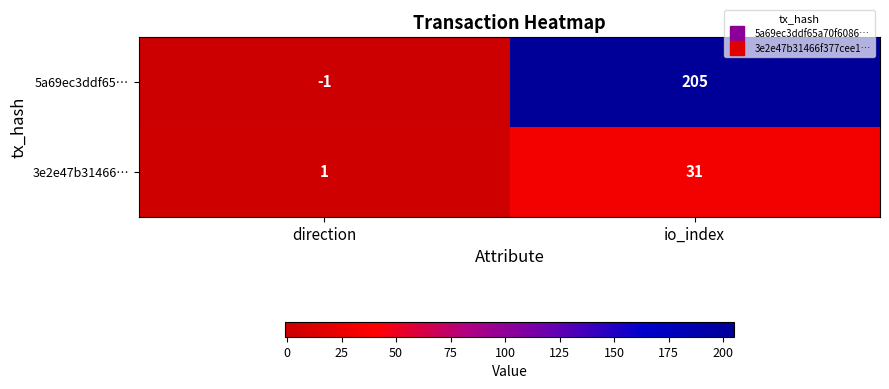

At which category is the sum across all series the highest?

io_index